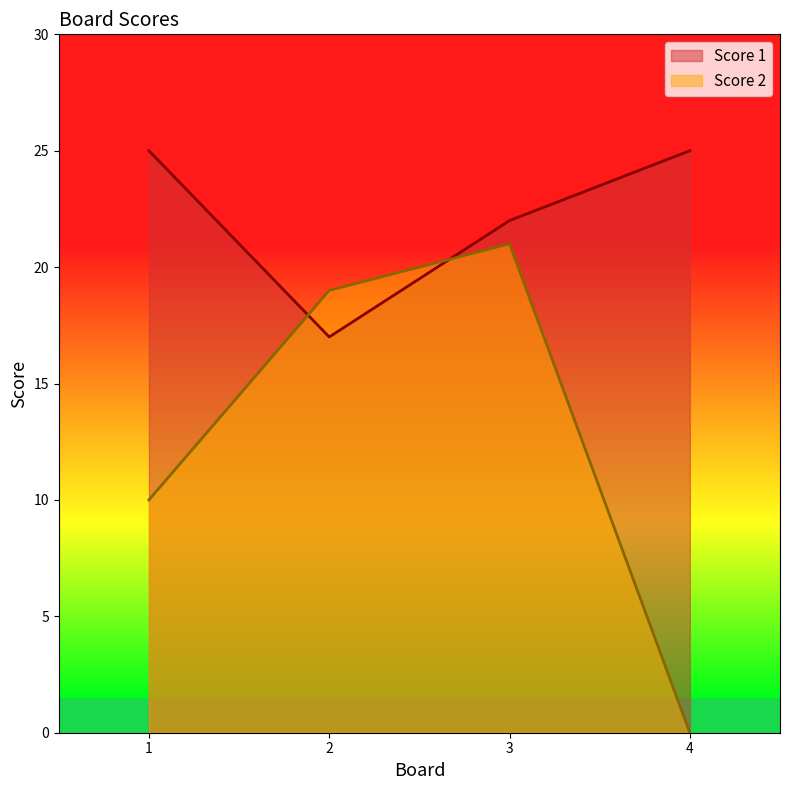

Rank the categories by Score 1 value from highest to lowest.

1, 4, 3, 2